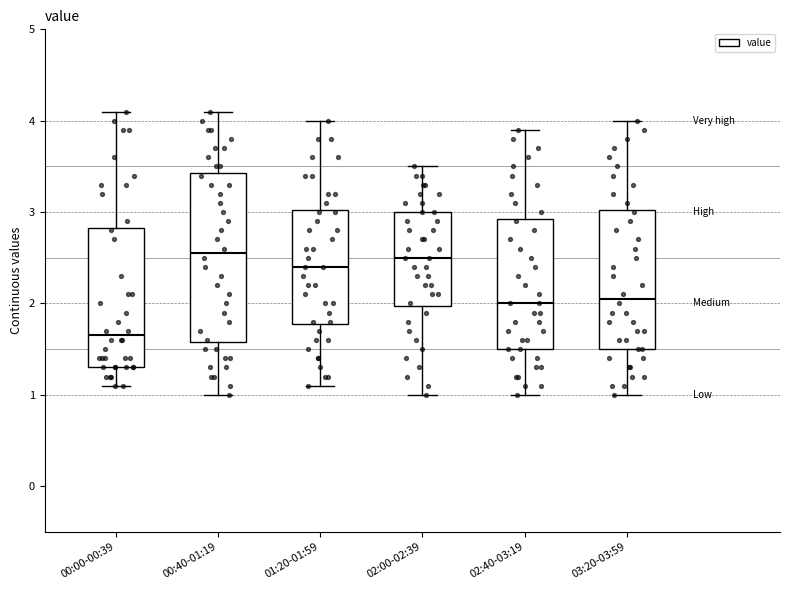

Comparing the boxes themselves (not the whiskers), which one is the tallest?

00:40-01:19